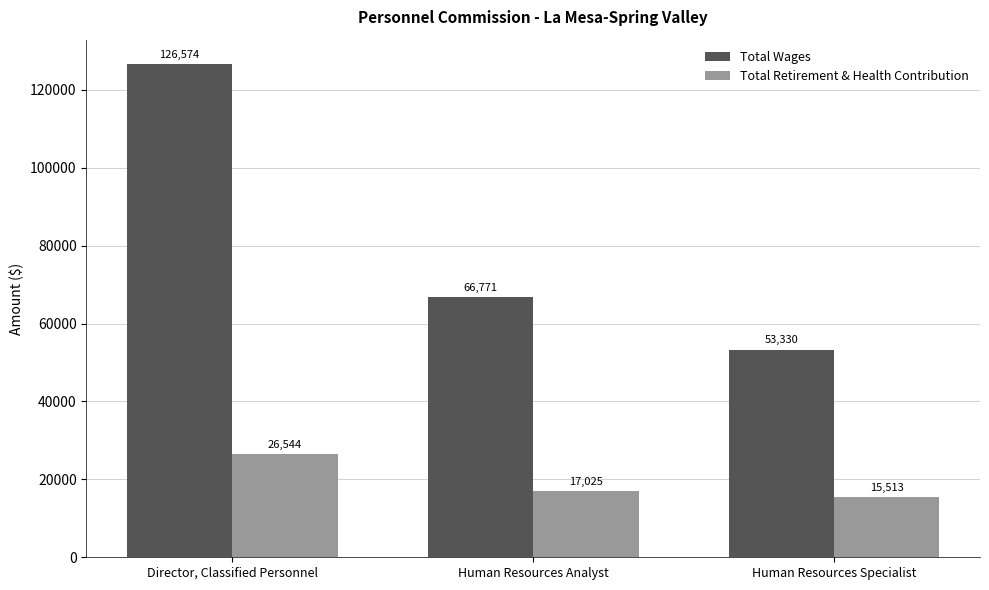

Is it true that Total Wages equals 40296 at Human Resources Analyst?

False